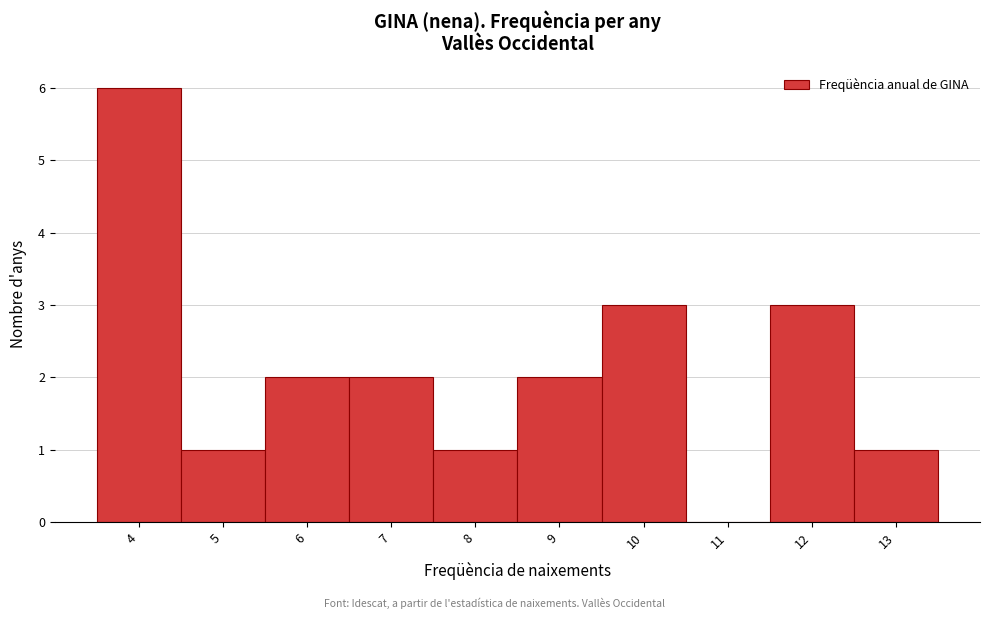

Read the value at 12.

3